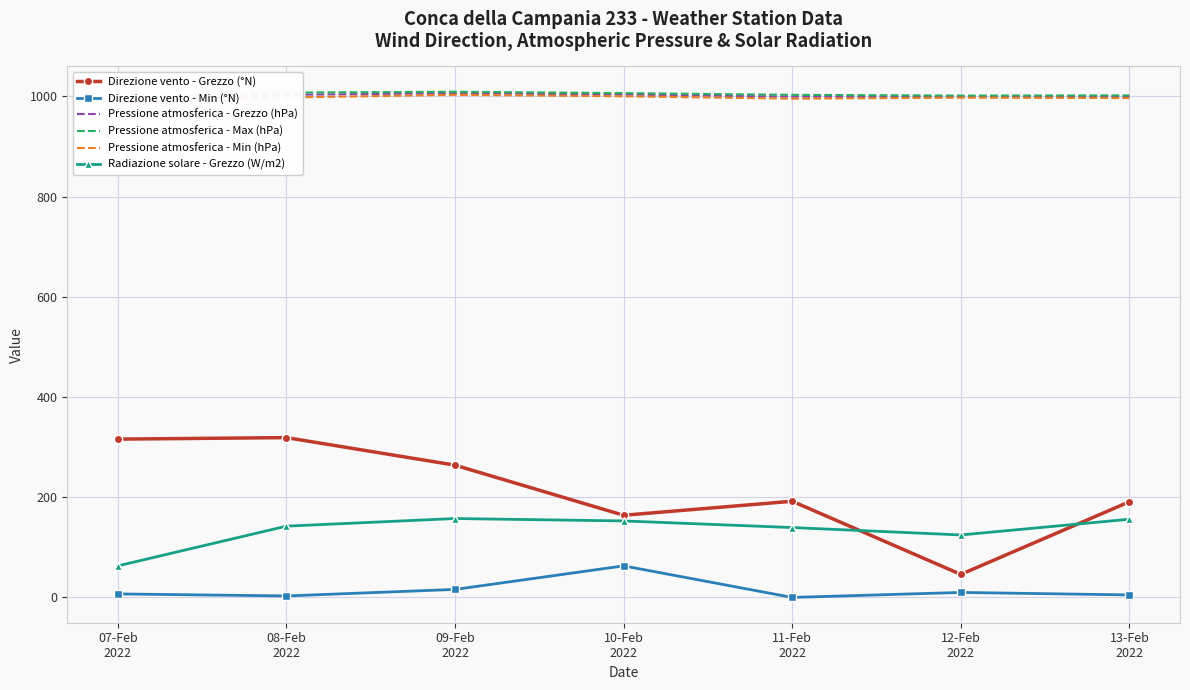

What is the difference between the maximum and second lowest values in the Pressione atmosferica - Max (hPa) series?

7.7